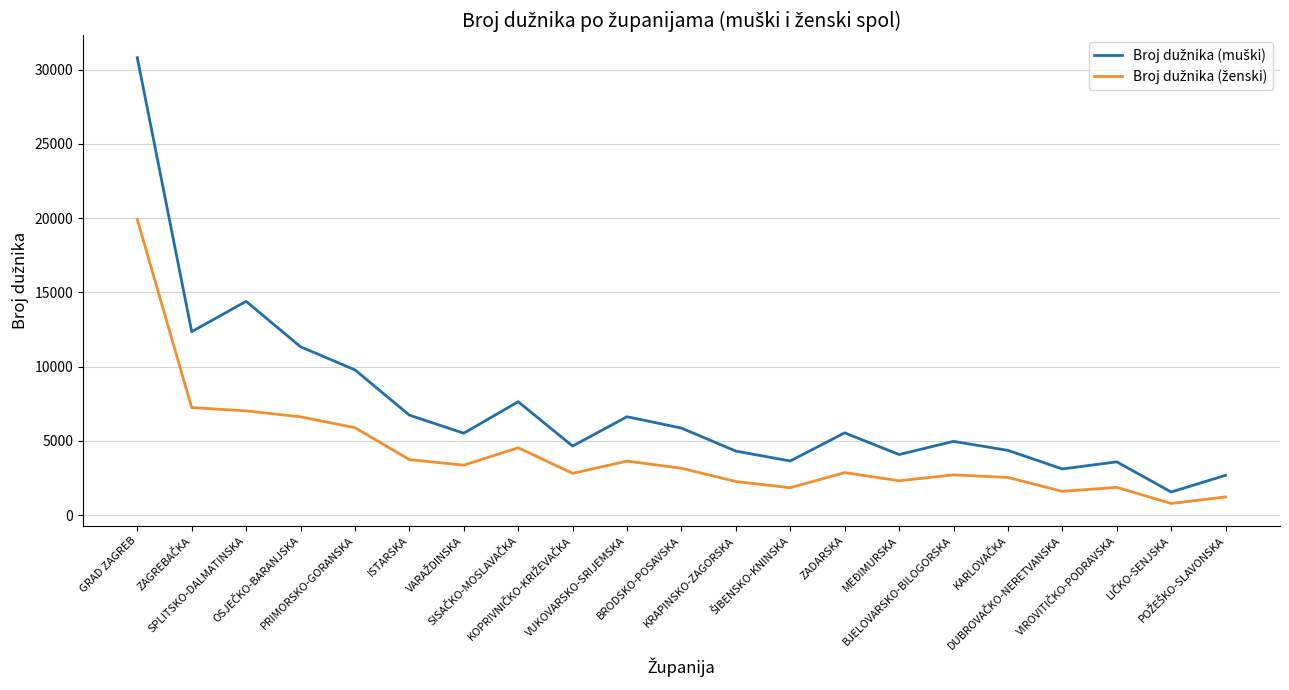

What is the minimum value shown in the chart?

787